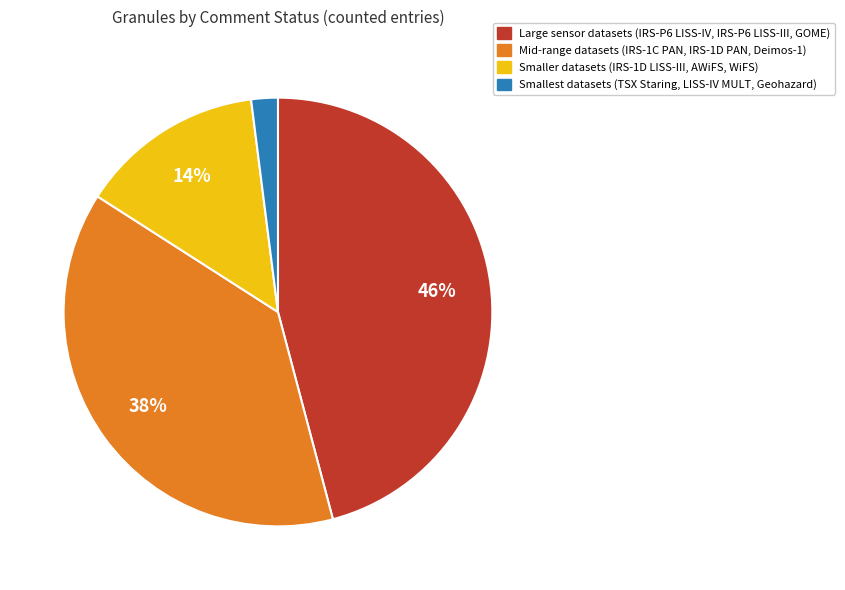

To the nearest percent, what is the average slice percentage?

25%